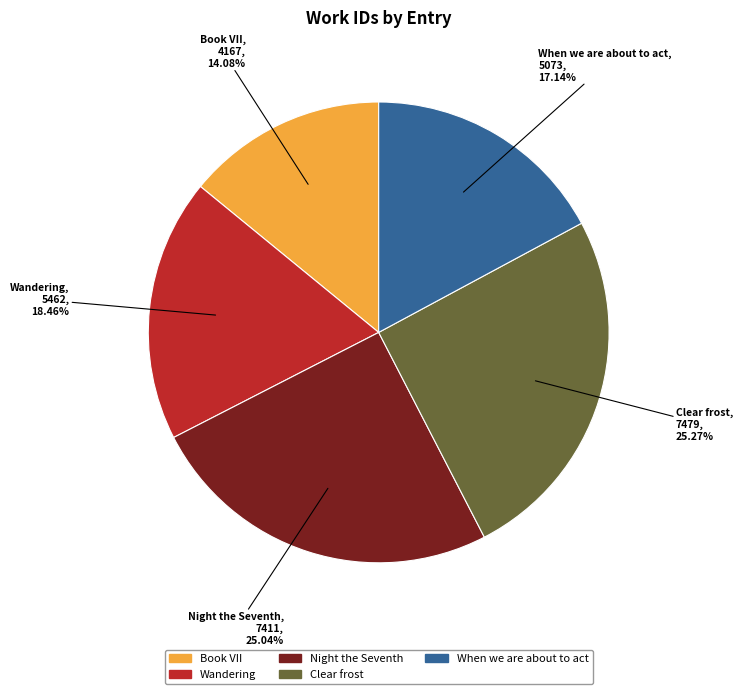

Does Book VII account for over 50% of the chart?

No